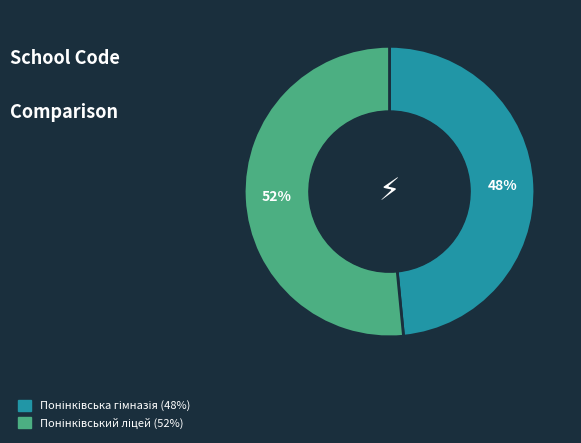

Is there a majority slice in this chart?

Yes